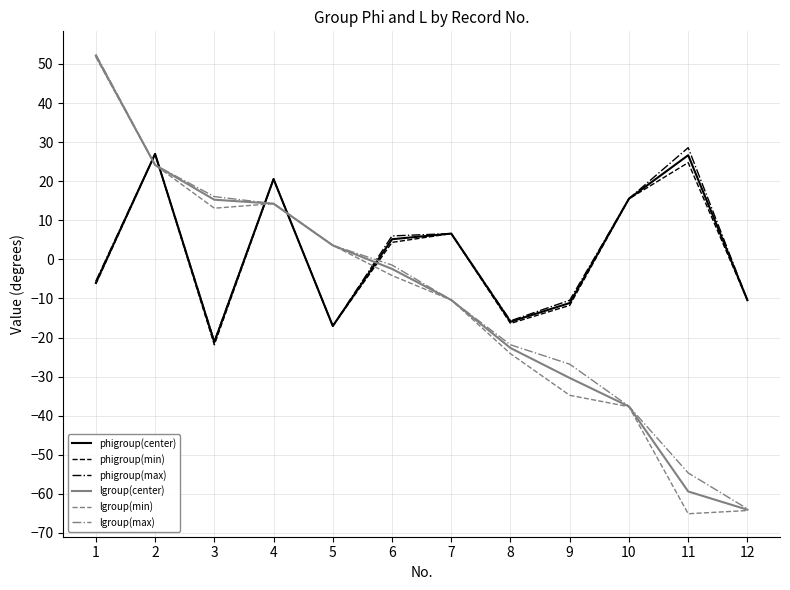

Between 3 and 4, which series saw the biggest shift?

phigroup(min)